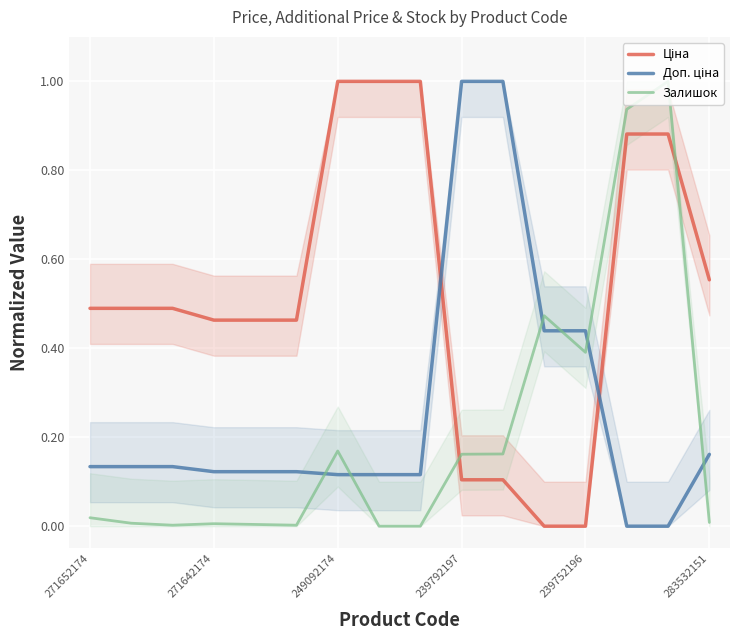

Which category has the lowest value across all series?

11